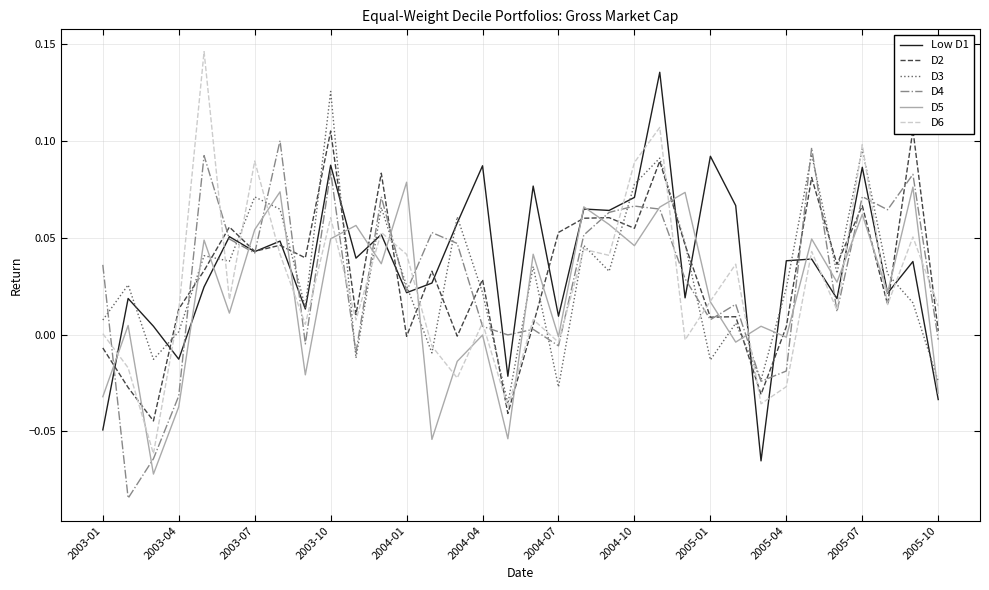

The D2 series shows -0.0 at 26. True or false?

False